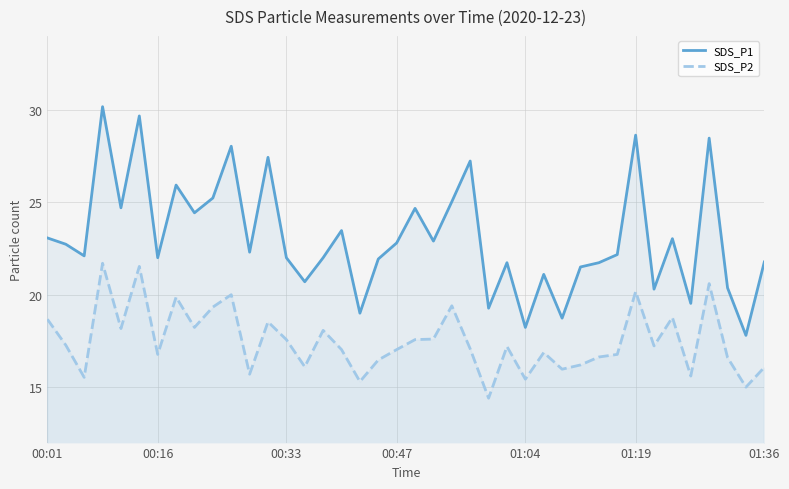

How many interior local peaks does the SDS_P2 series have?

12